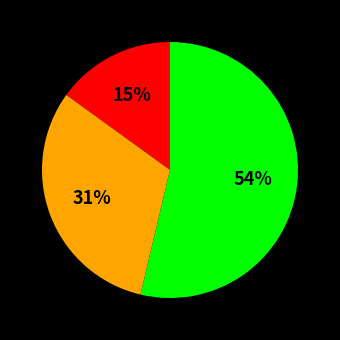

Is there any slice that represents more than half of the pie?

Yes